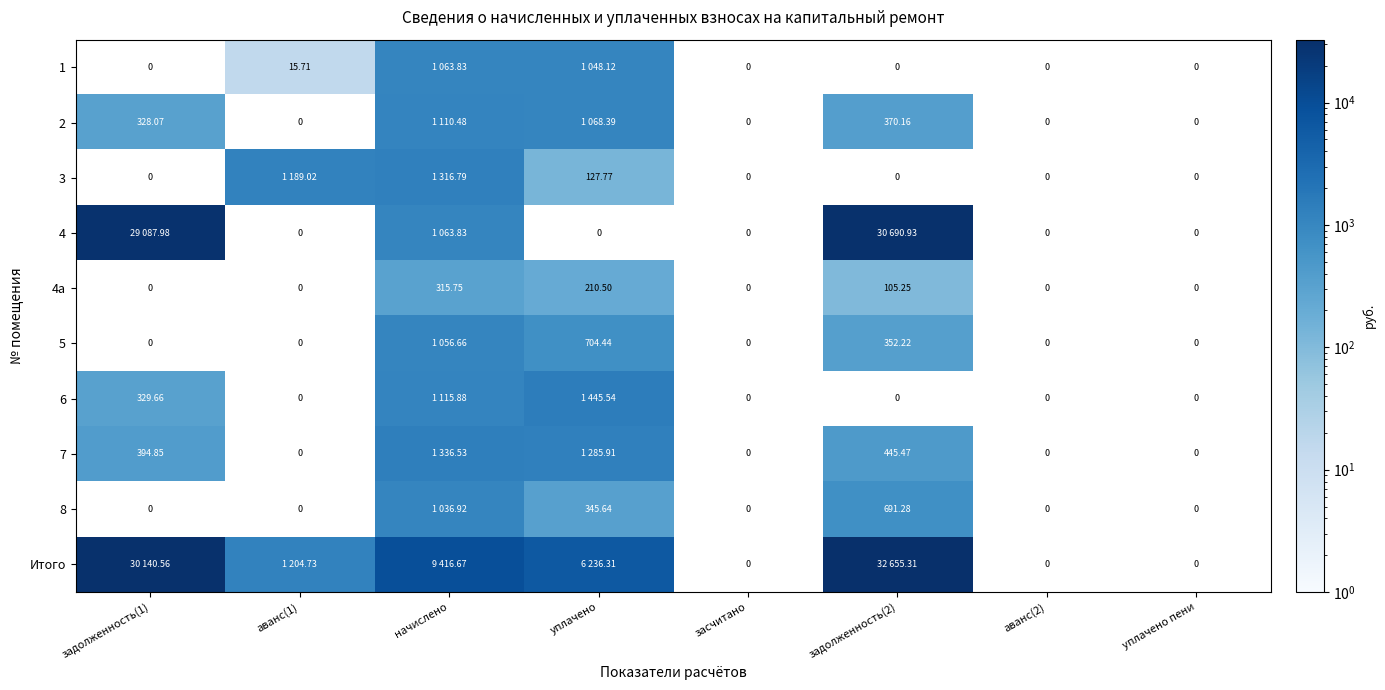

Which category has the highest value in the 4a series?

начислено